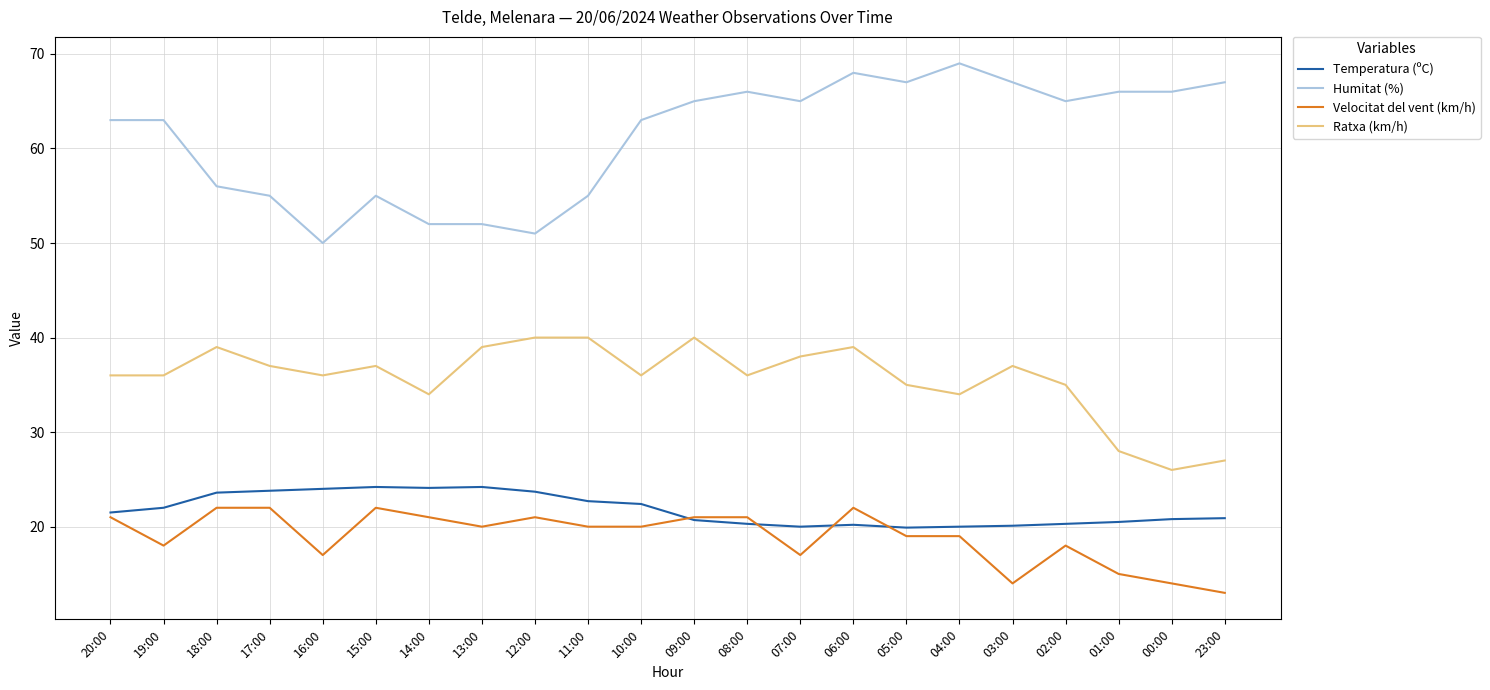

At 19:00, list the series in order from largest to smallest.

Humitat (%), Ratxa (km/h), Temperatura (ºC), Velocitat del vent (km/h)